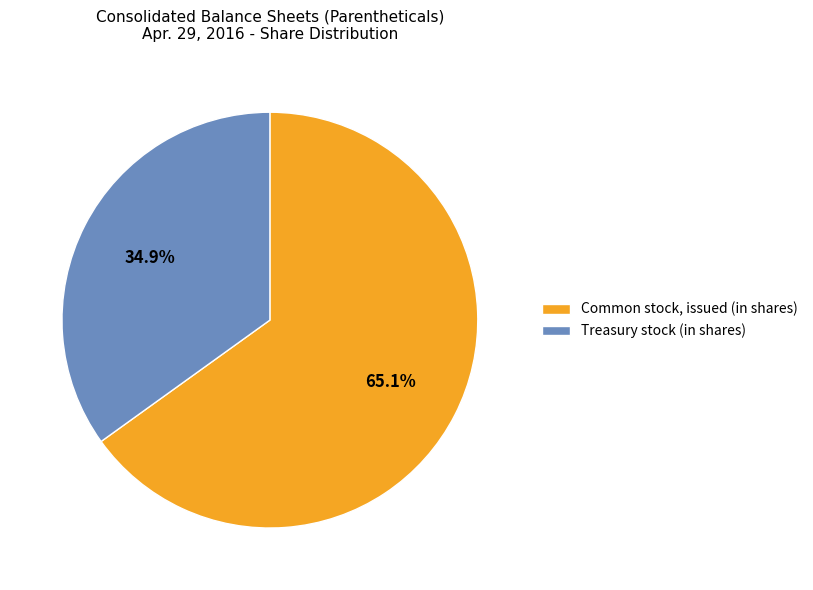

What percentage is the Treasury stock (in shares) slice, to the nearest percent?

35%